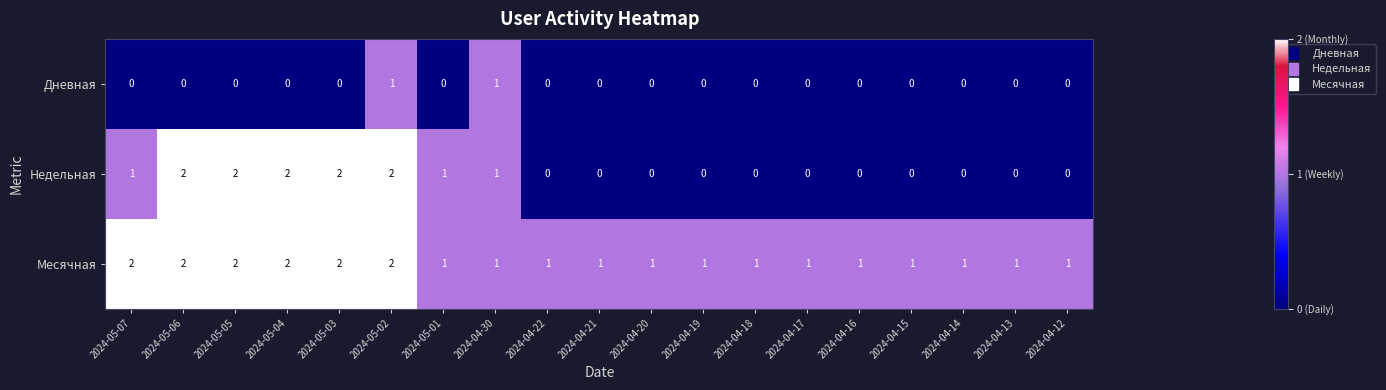

The Недельная series shows 1 at 2024-04-15. True or false?

False